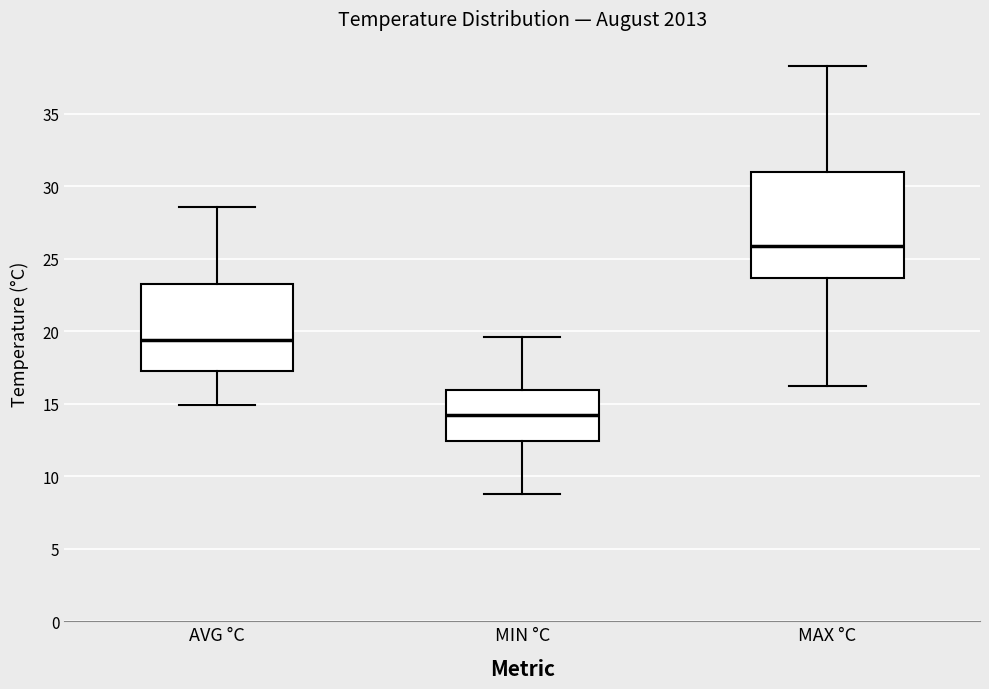

Reading left to right, read every box against the y-axis: the position of its median line, the range the box covers, and the ends of its whiskers. The values are not printed on the chart, so give them approximately, as read against the axis.

AVG °C: median 19.5, box 17.5 to 23.5, whiskers 15.0 to 28.5
MIN °C: median 14.0, box 12.5 to 16.0, whiskers 9.0 to 19.5
MAX °C: median 26.0, box 23.5 to 31.0, whiskers 16.0 to 38.5